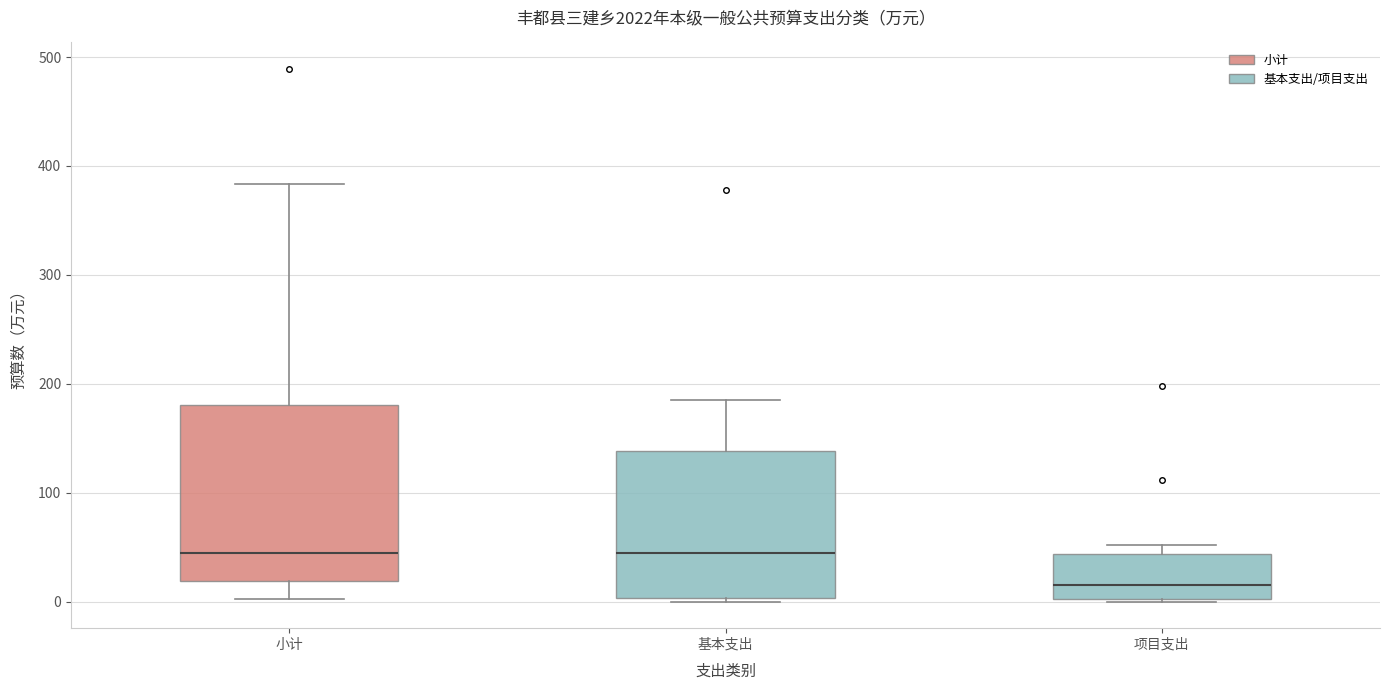

Reading left to right, read every box against the y-axis: the position of its median line, the range the box covers, and the ends of its whiskers. The values are not printed on the chart, so give them approximately, as read against the axis.

小计: median 40, box 20 to 180, whiskers 0 to 380
基本支出: median 40, box 0 to 140, whiskers 0 (just below the box's lower edge) to 190
项目支出: median 10, box 0 to 40, whiskers 0 to 50